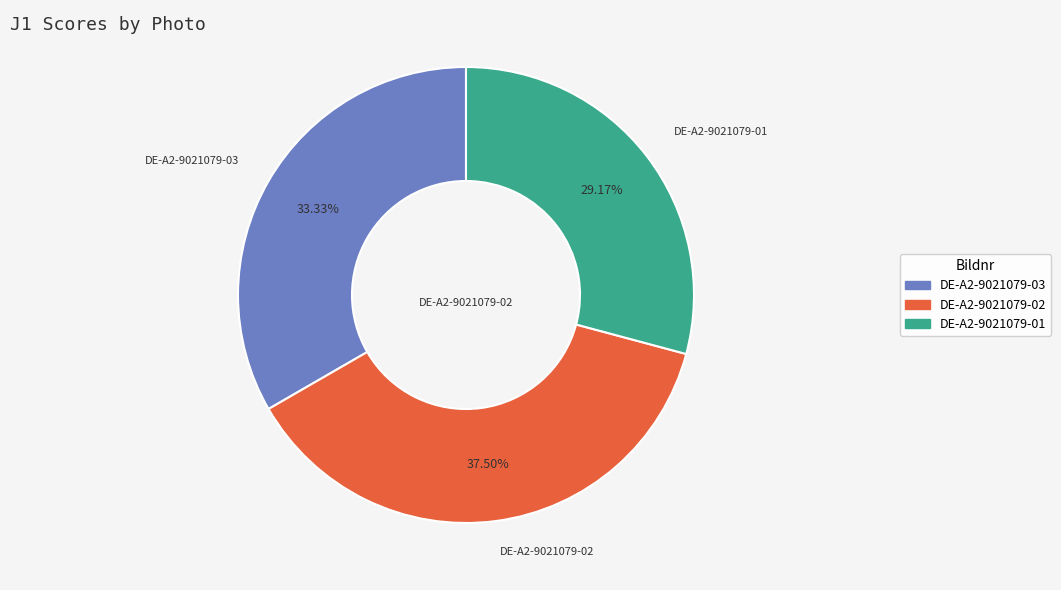

To the nearest percent, what is the average slice percentage?

33%